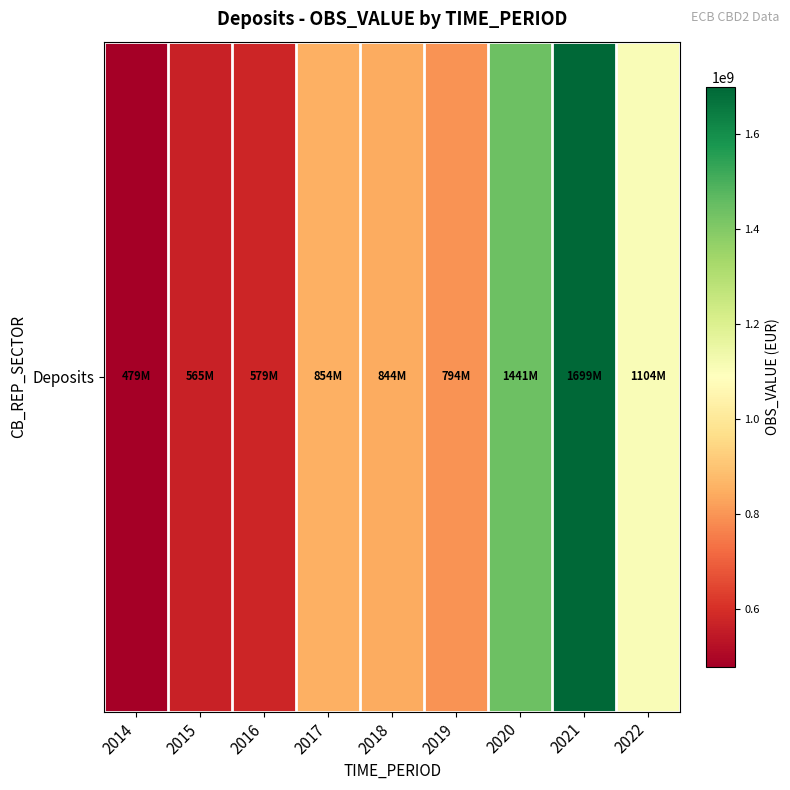

The chart shows a value of 1104223133 at 2022. True or false?

True